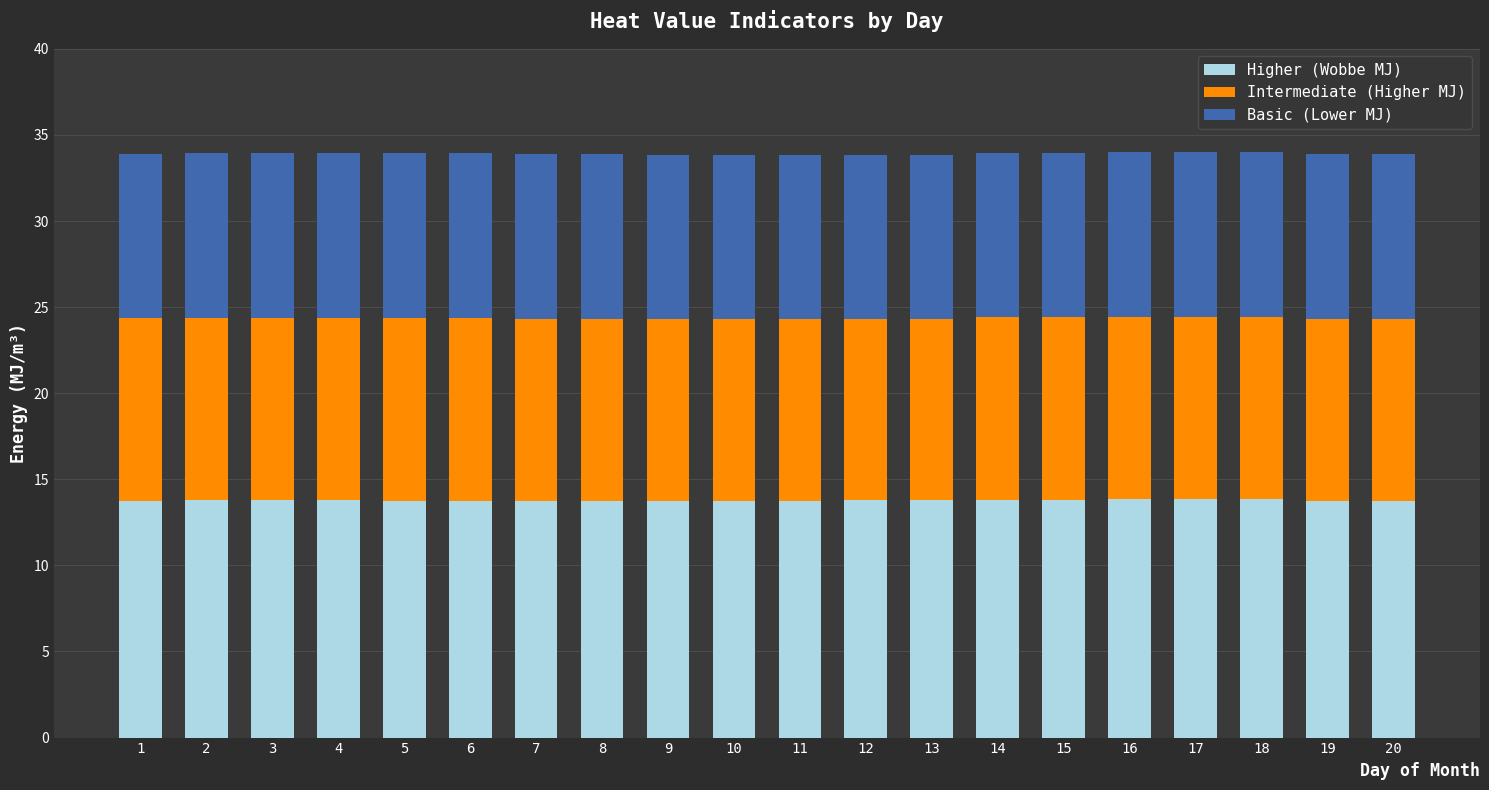

What is the total value across all series at 20?

33.9